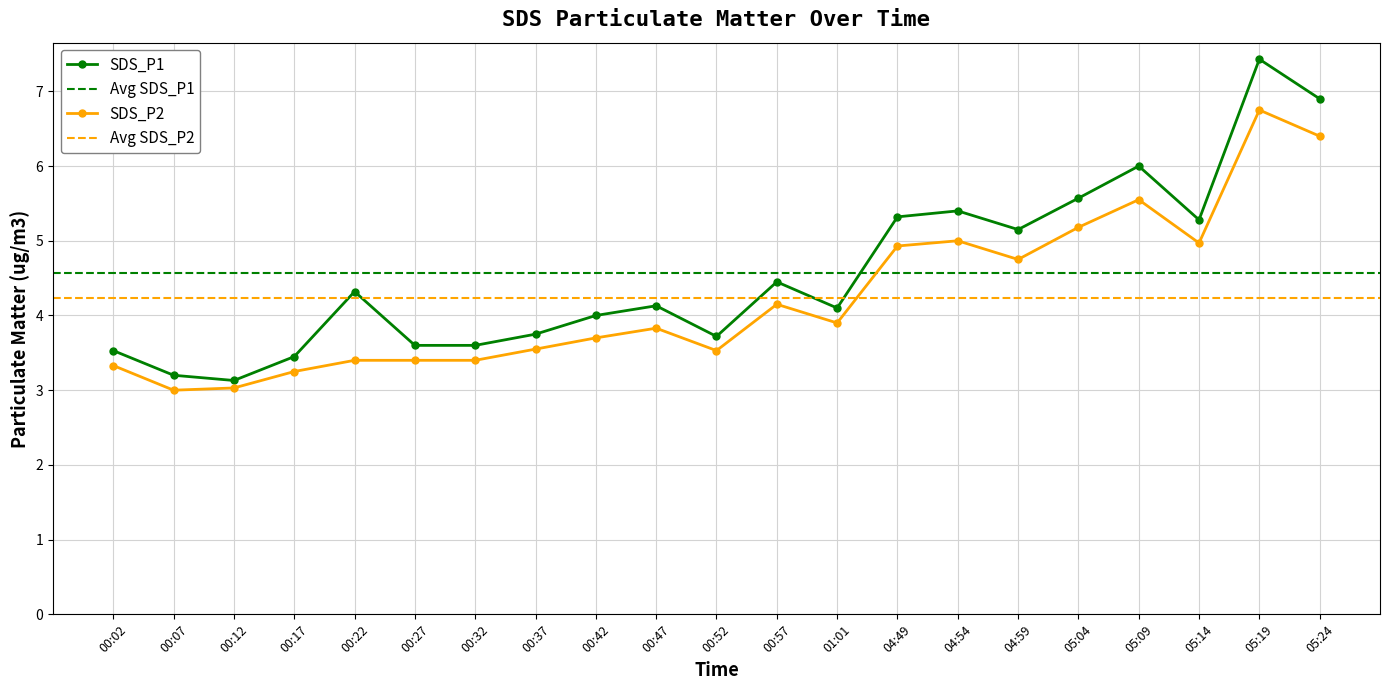

Which series changed the most between 00:42 and 00:52?

SDS_P1